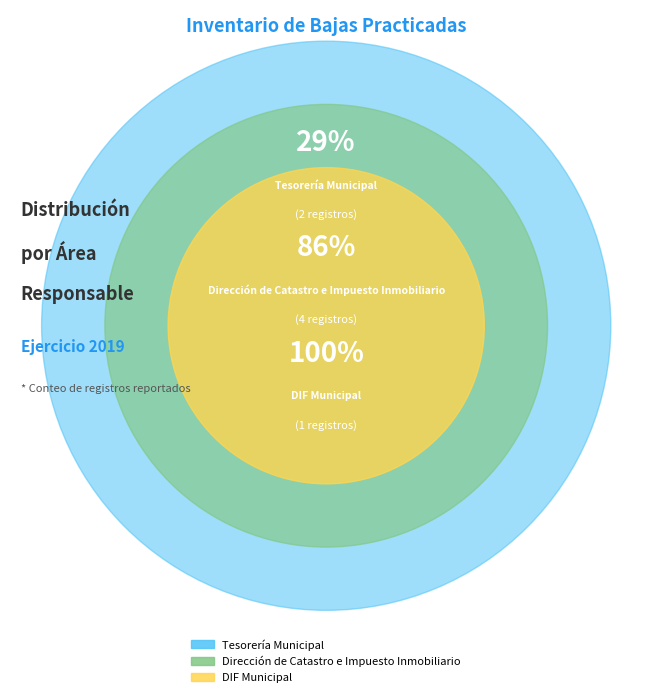

Does Dirección de Catastro e Impuesto Inmobiliario account for over 50% of the chart?

Yes